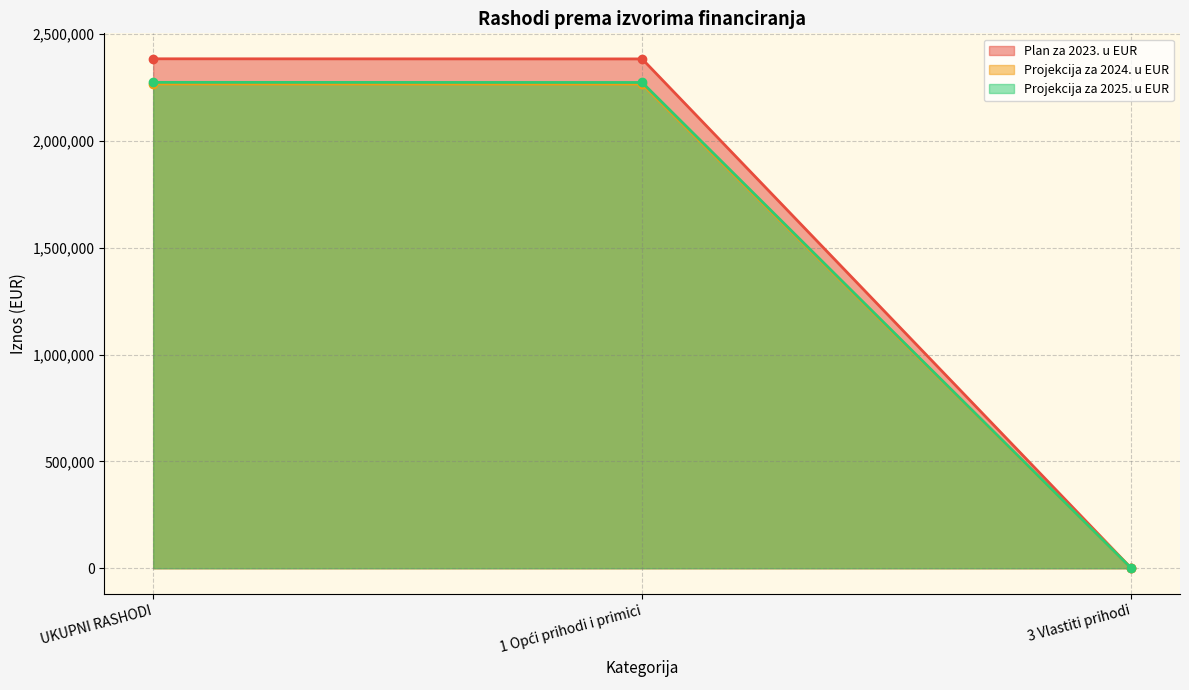

Which series has the largest range (max minus min)?

Plan za 2023. u EUR